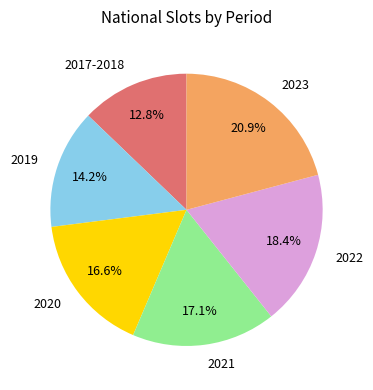

Rank the categories by value from highest to lowest.

2023, 2022, 2021, 2020, 2019, 2017-2018